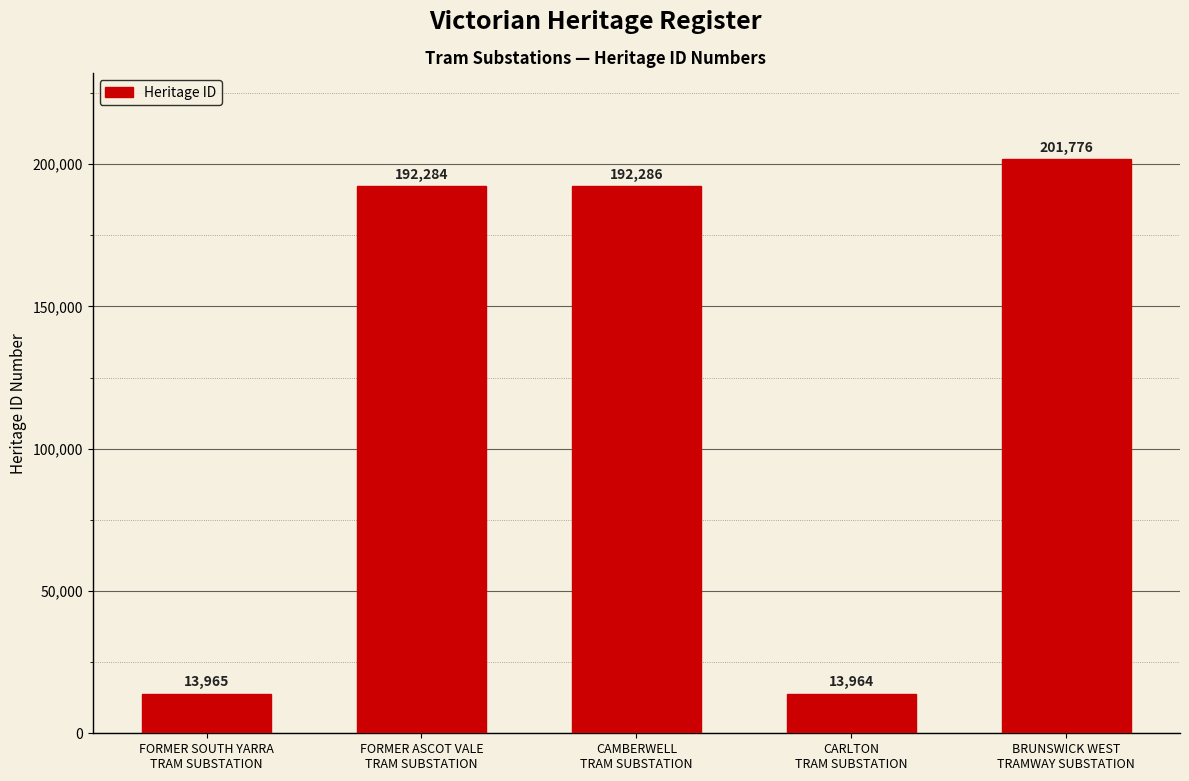

What is the difference between the values at CARLTON
TRAM SUBSTATION and FORMER SOUTH YARRA
TRAM SUBSTATION?

1